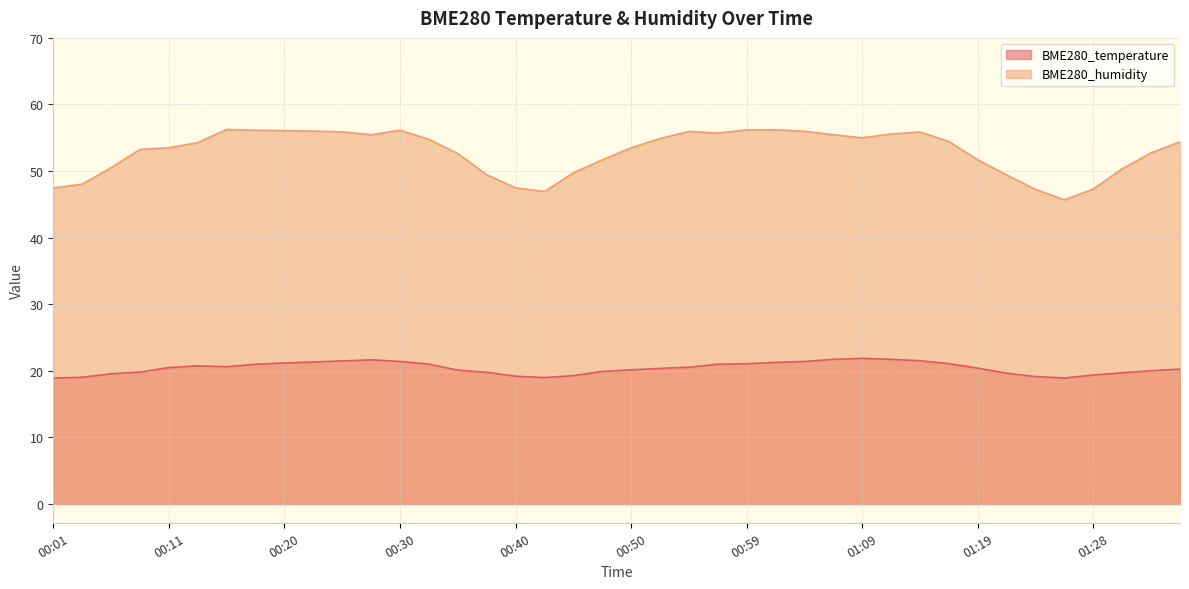

What is the total value across all series at 01:16?

75.5